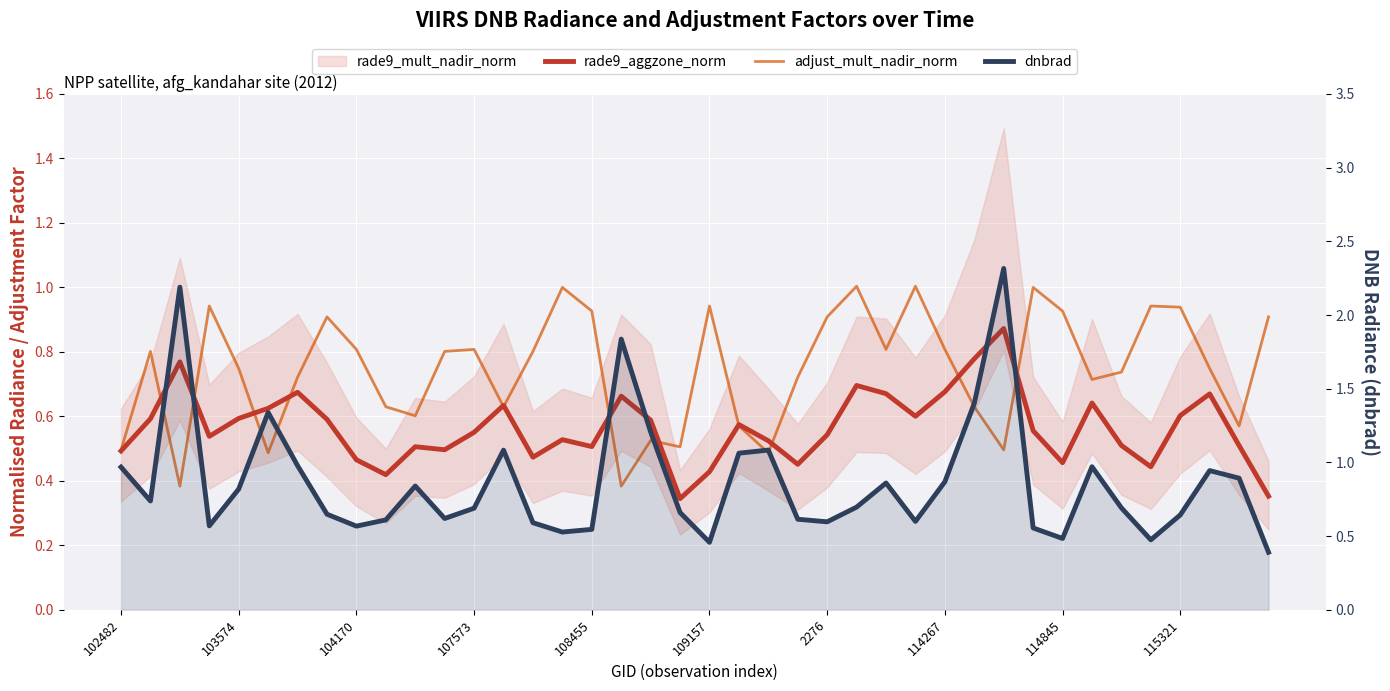

What is the value of the adjust_mult_nadir_norm point at the 14th from the left?

0.6